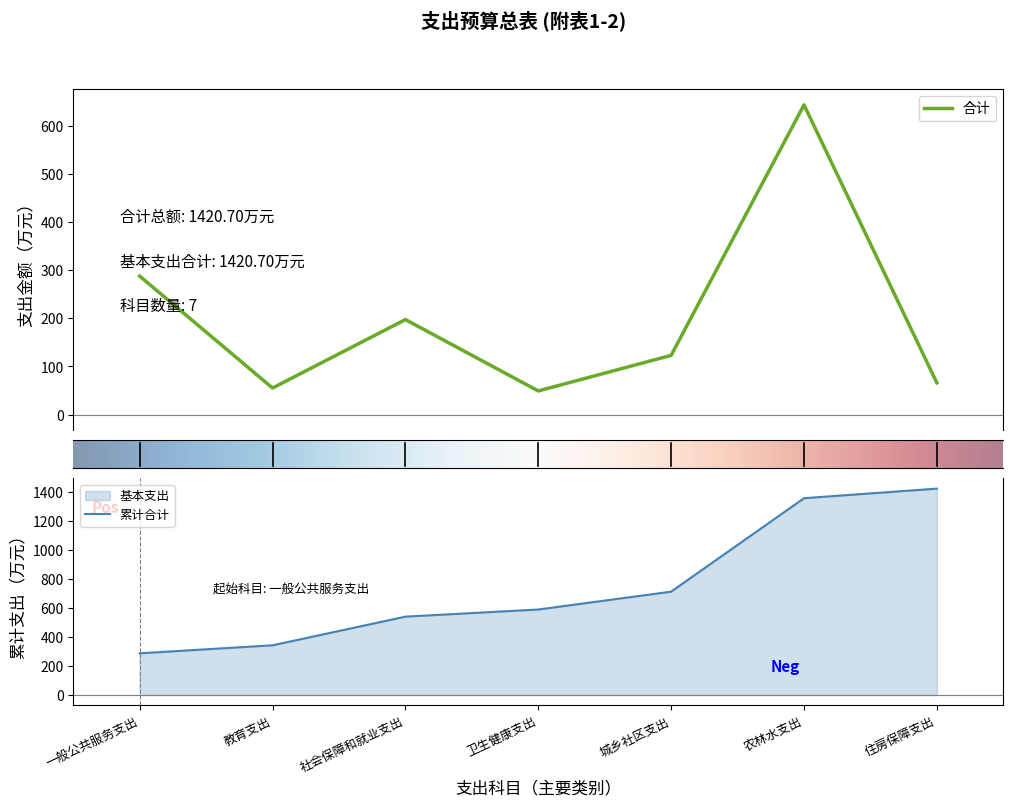

At which label does the data first exceed 122?

一般公共服务支出